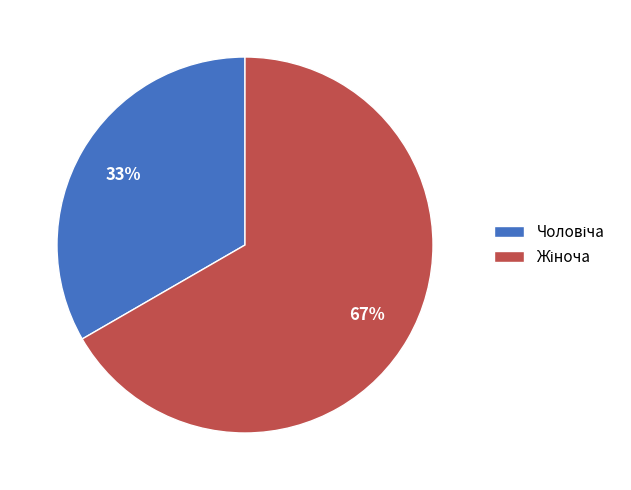

Is there any slice that represents more than half of the pie?

Yes